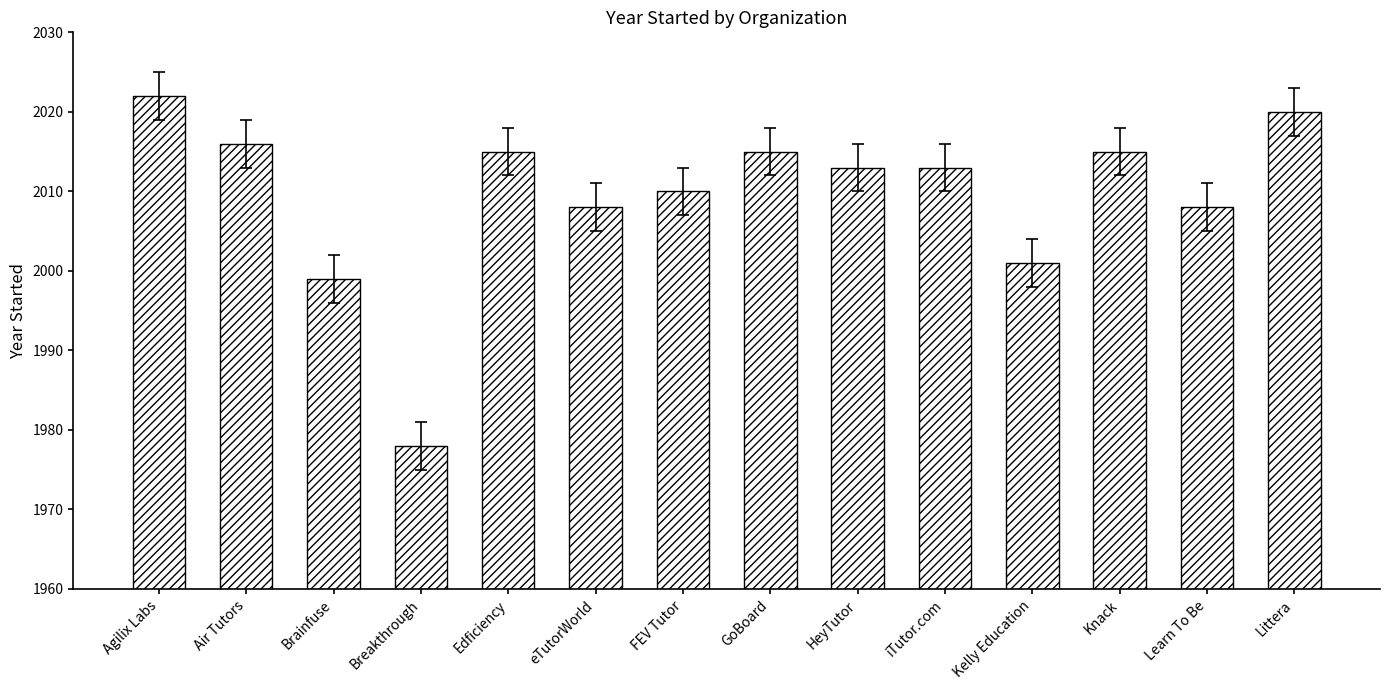

Between Brainfuse and Littera, which is larger?

Littera